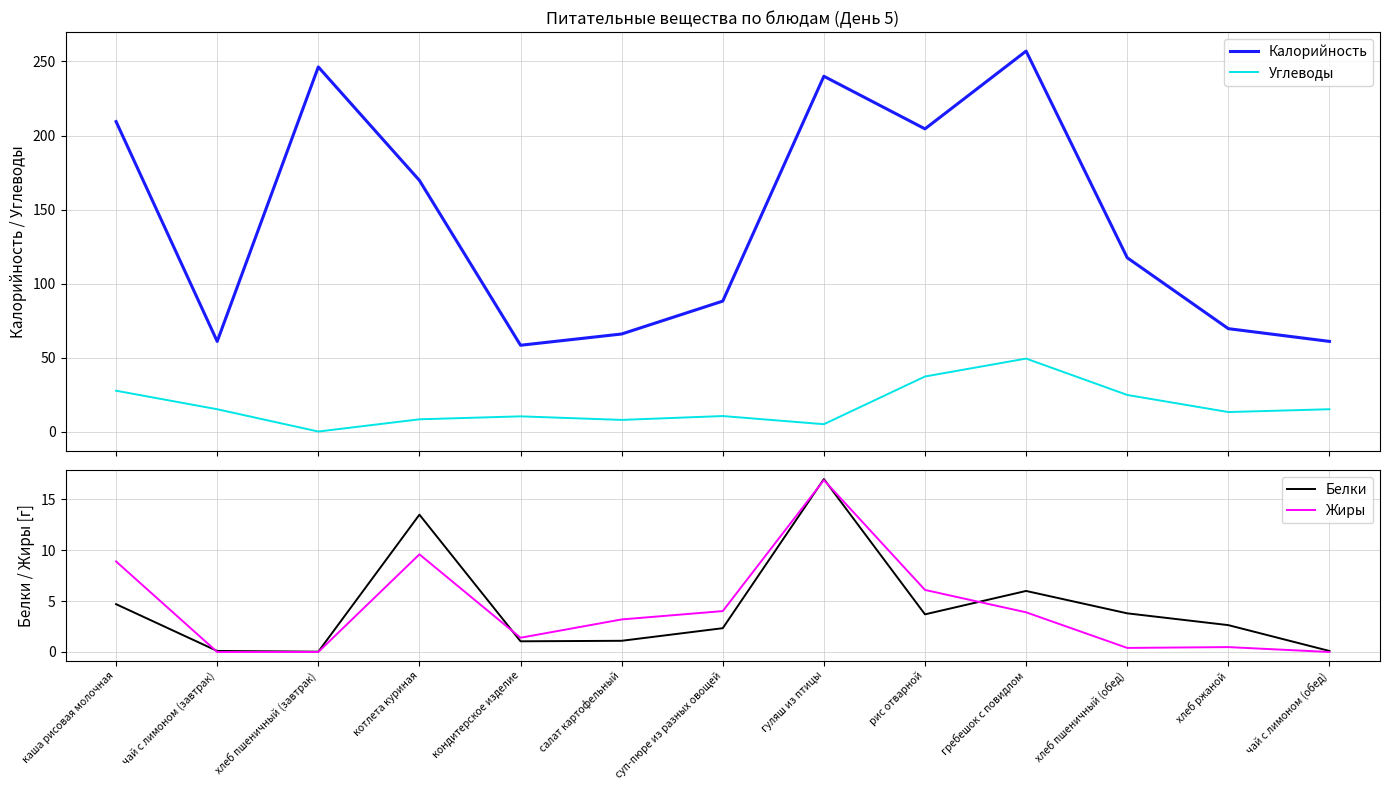

True or false: Калорийность has a value of 169.7 at котлета куриная.

True